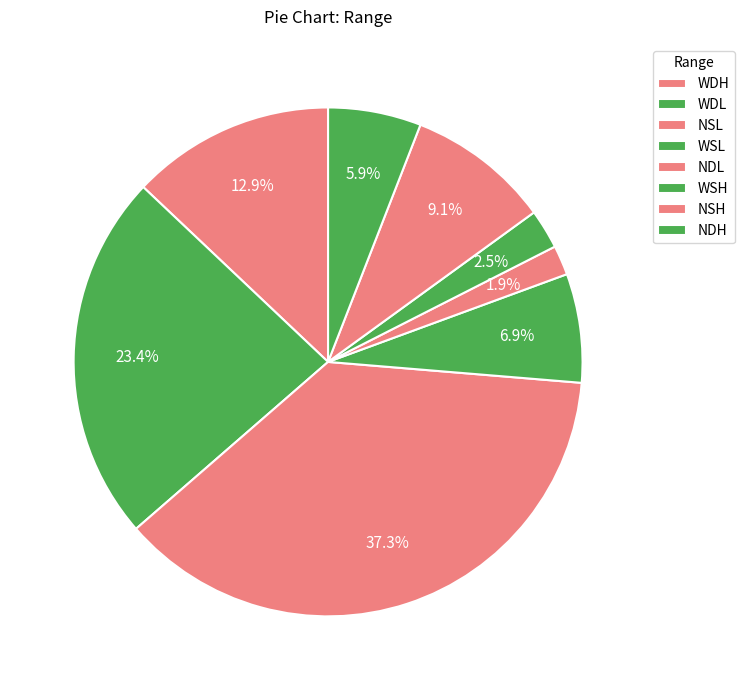

How many slices are in this pie chart?

8